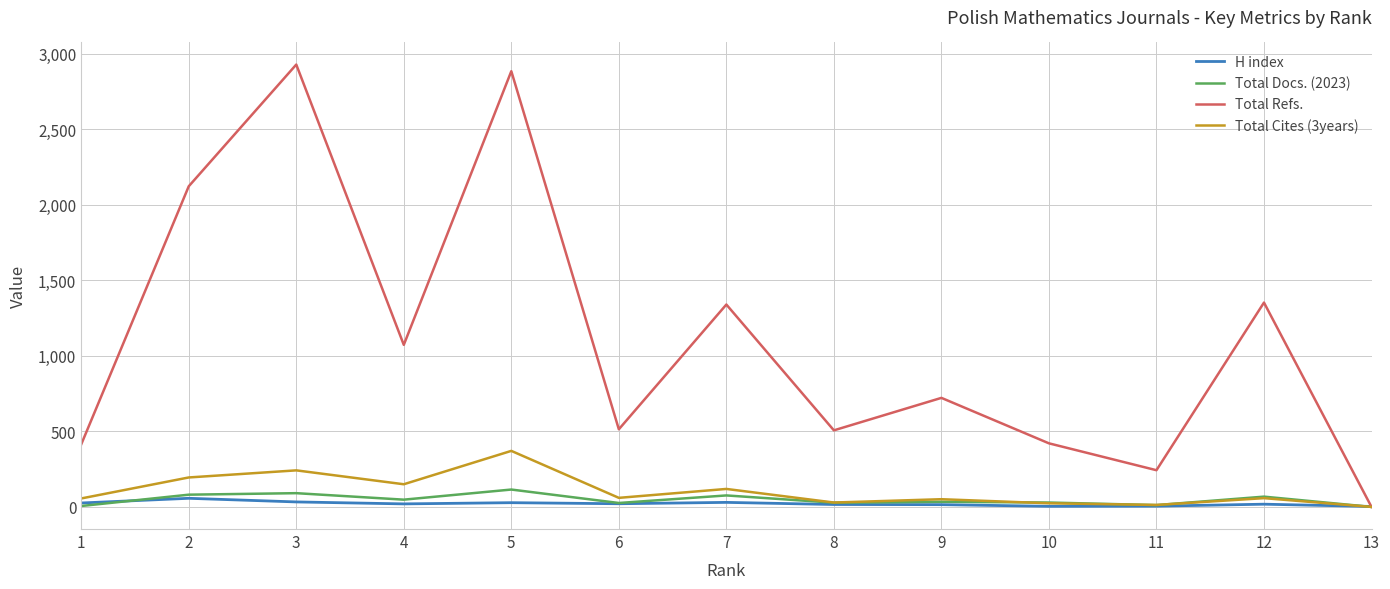

The value of Total Cites (3years) at 10 is 24. True or false?

True